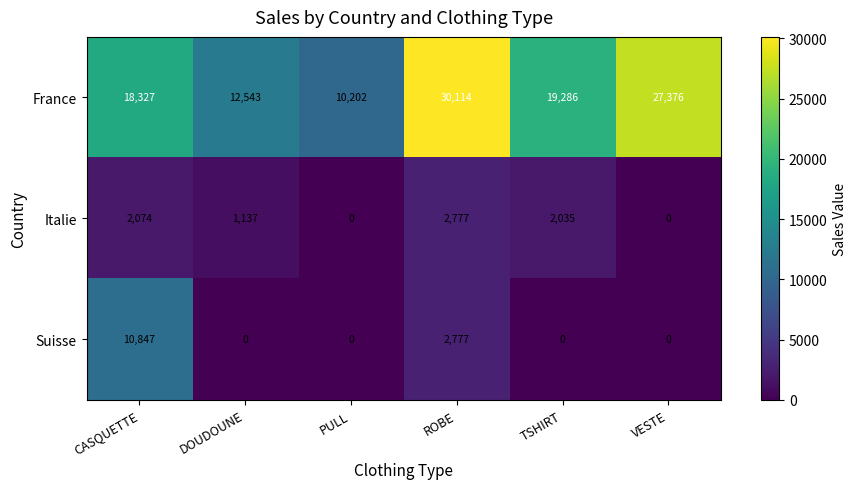

What is the total value across all series at DOUDOUNE?

13680